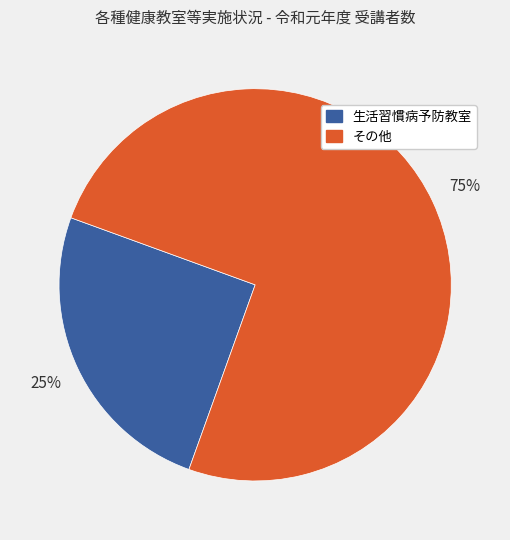

To the nearest percent, what is the average slice percentage?

50%